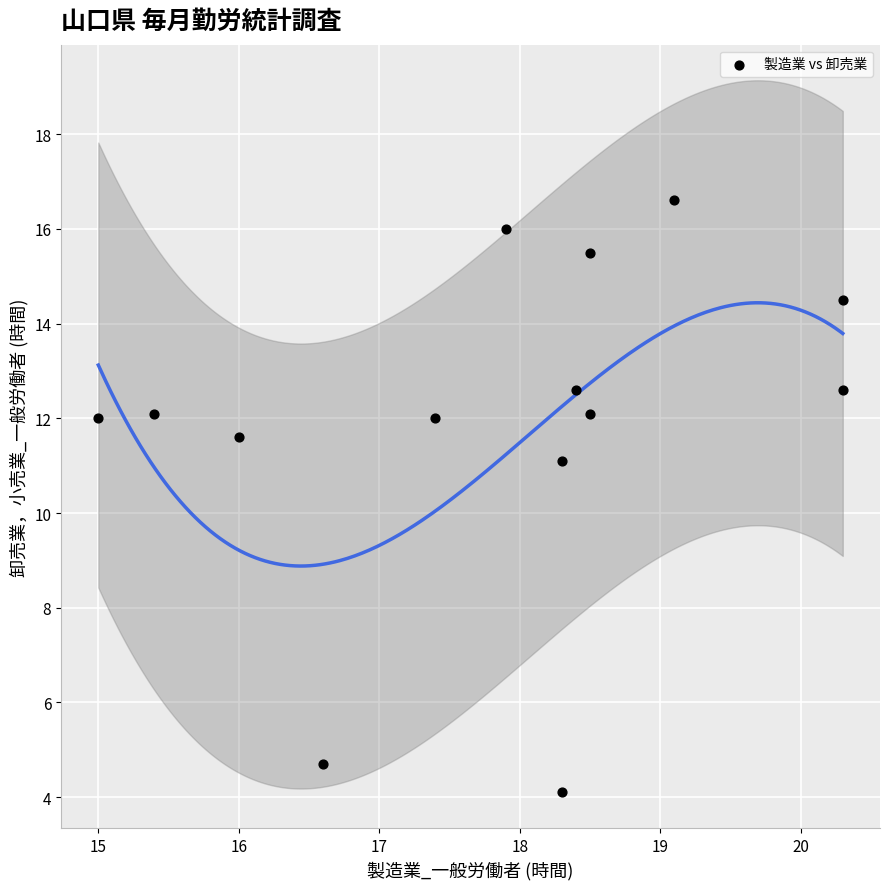

What Y value in the scatter plot is closest to 10?

11.1